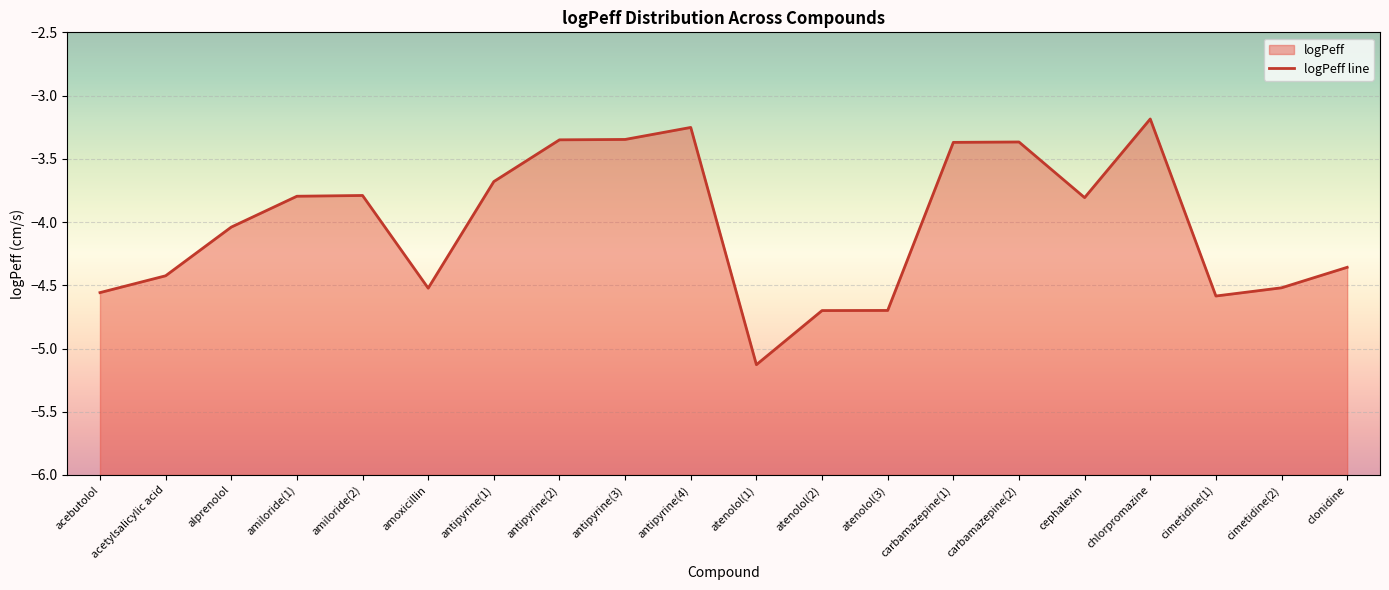

Which category has the lowest value across all series?

atenolol(1)